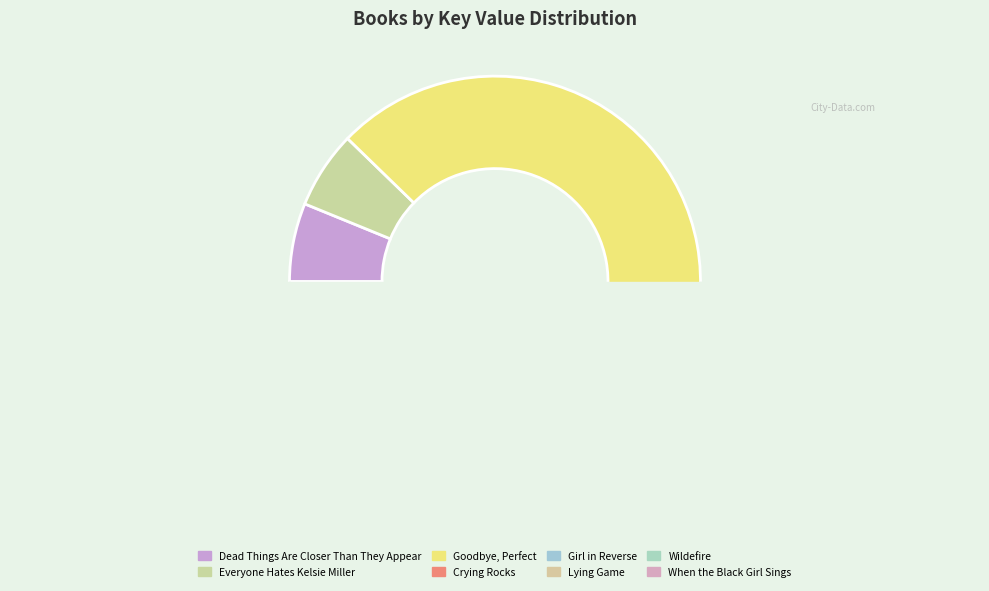

Which has a higher value, Wildefire or When the Black Girl Sings?

Wildefire